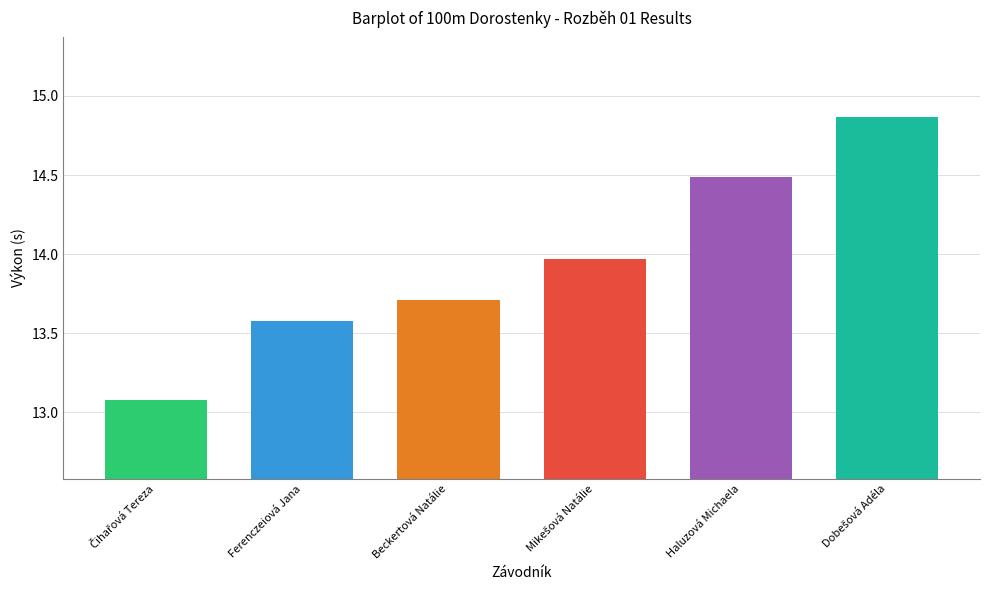

Count the number of data series in this chart.

1